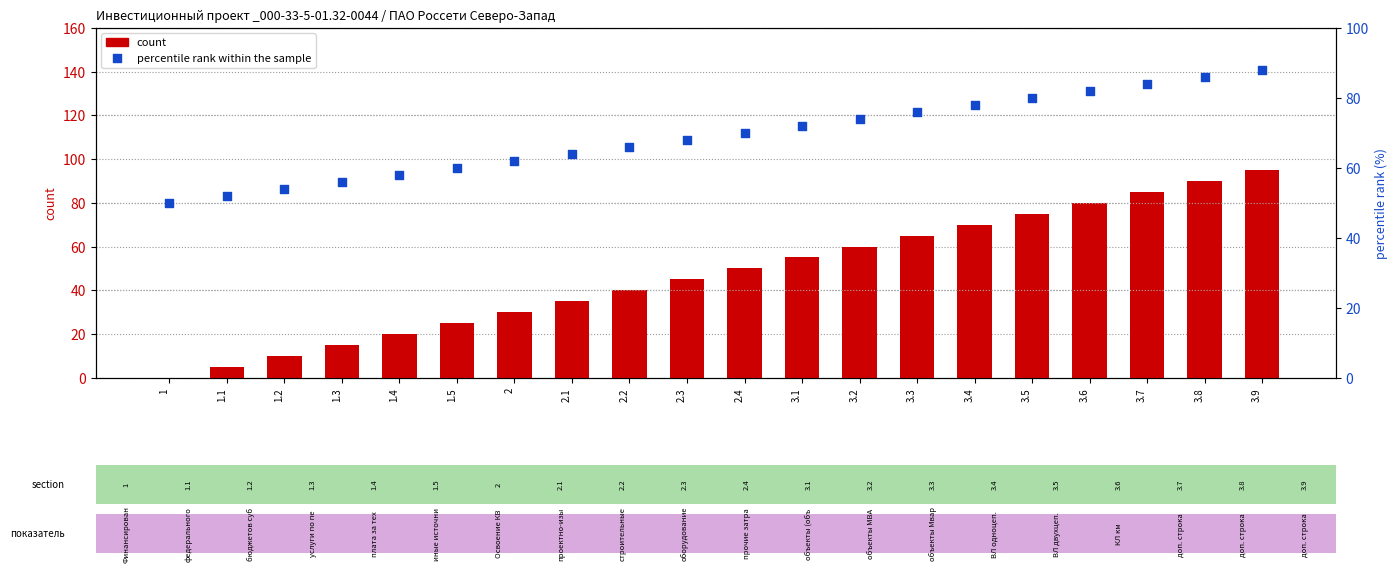

Which series reaches the maximum Y coordinate?

count